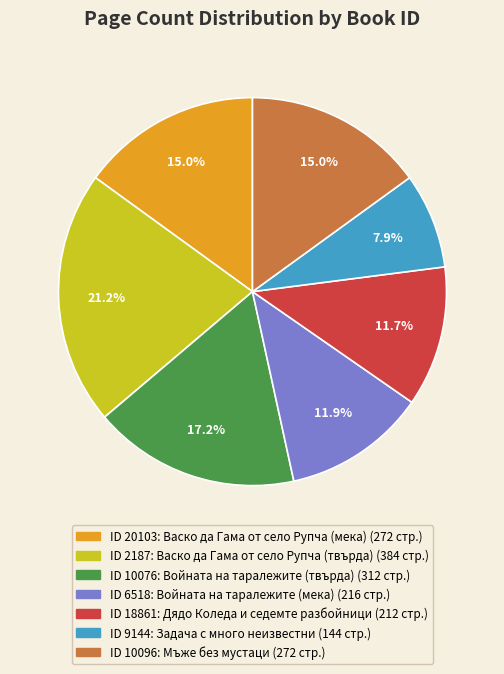

Does any single category account for the majority?

No